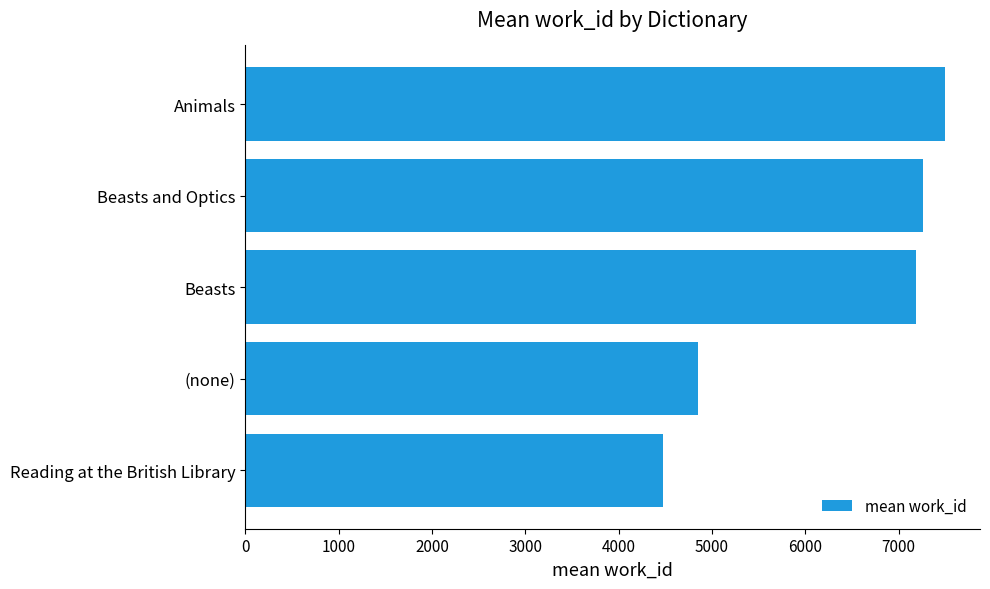

Does the chart contain any negative values?

No